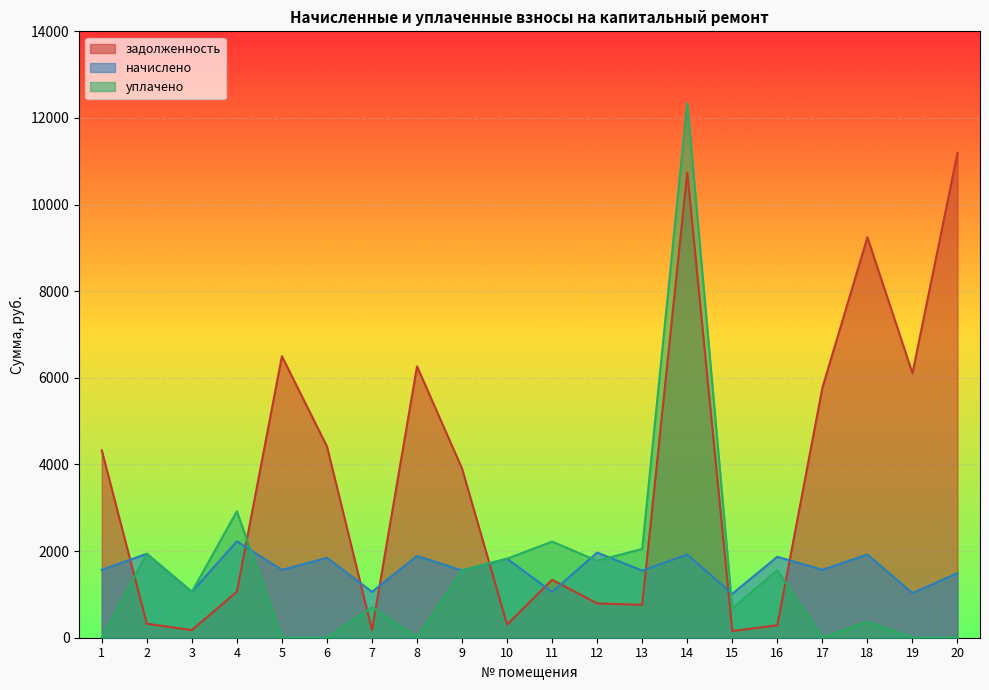

At how many categories does at least one series exceed 5373?

7